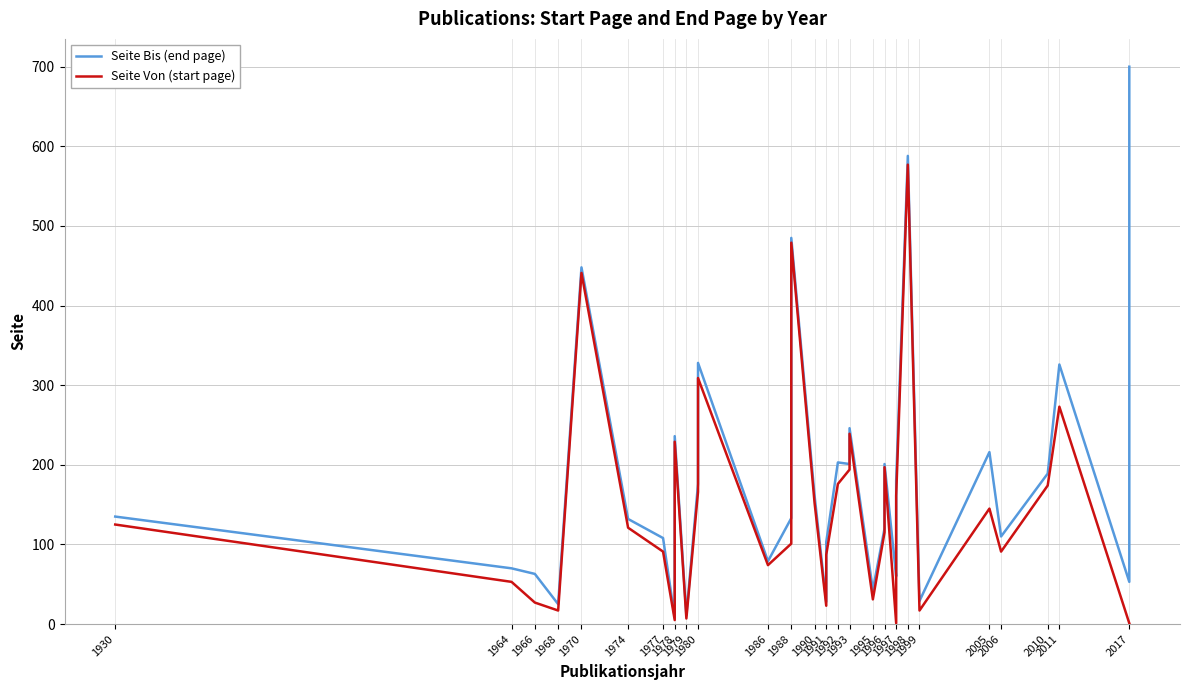

At how many categories does at least one series exceed 303?

6